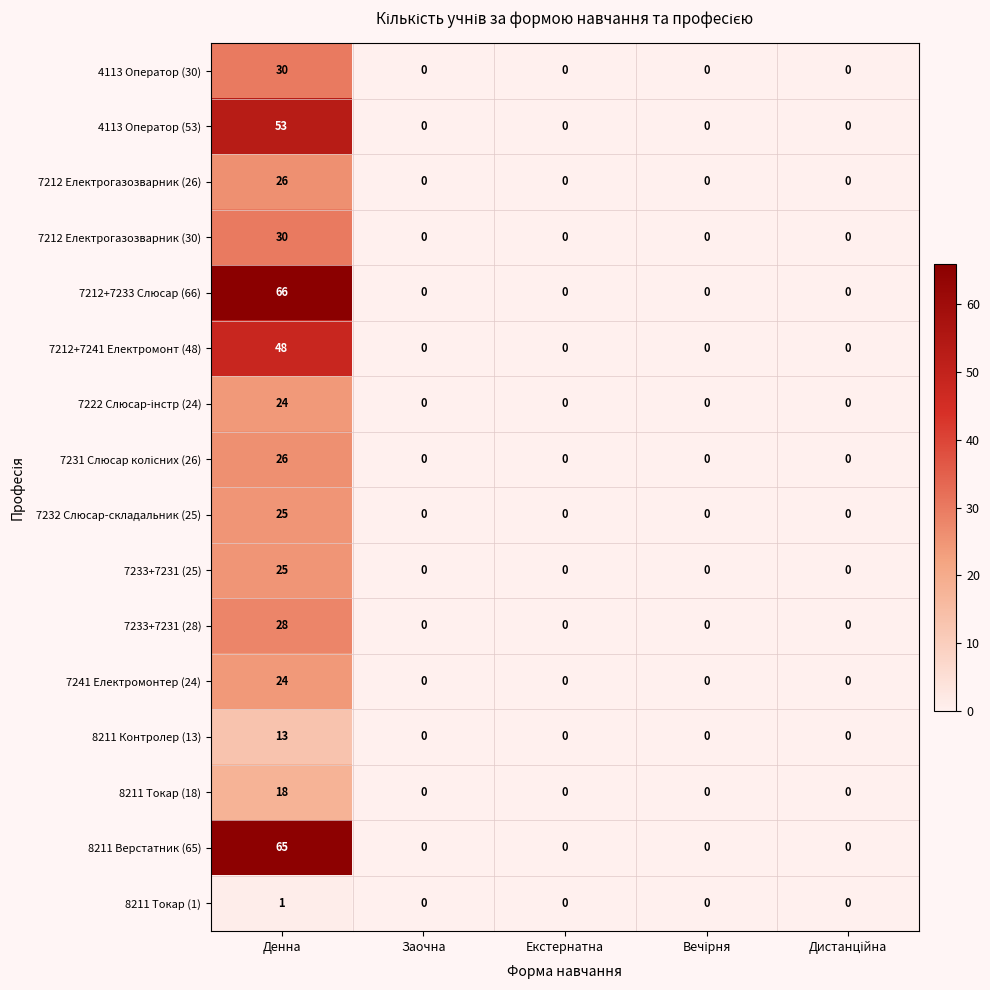

At which category is the sum across all series the highest?

Денна